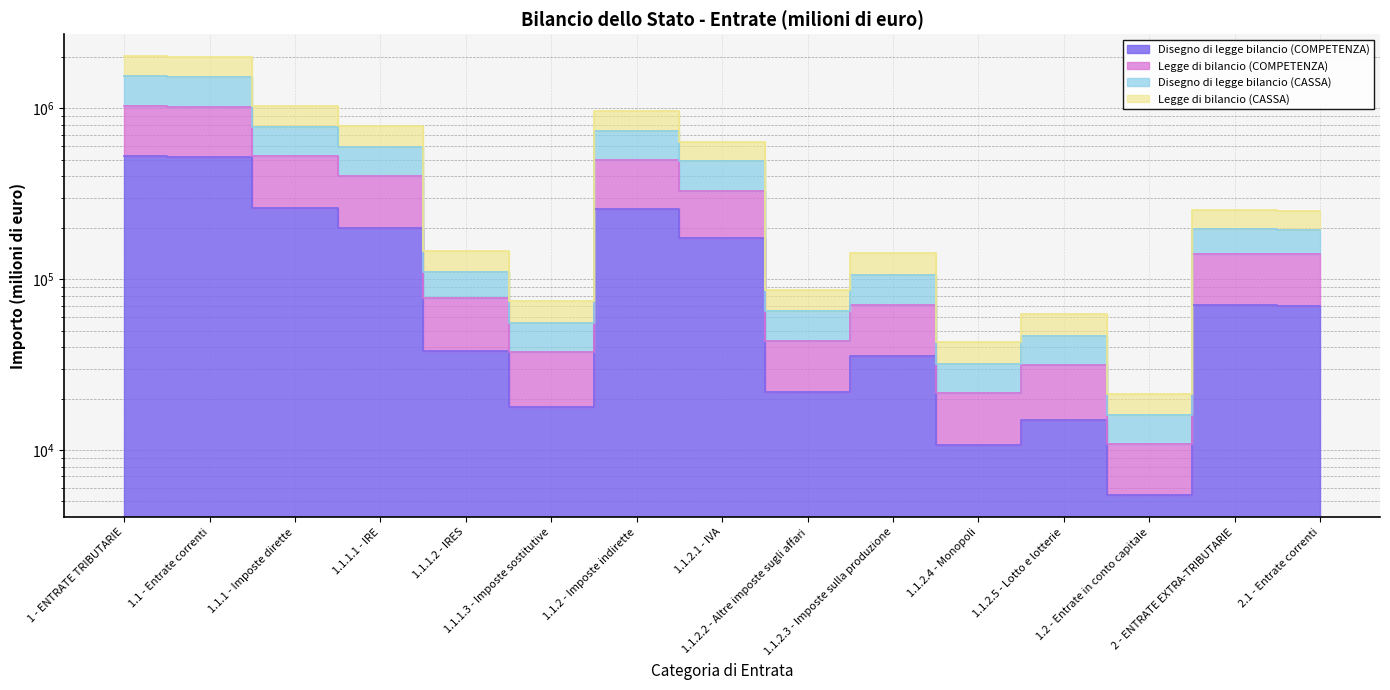

True or false: Disegno di legge bilancio (COMPETENZA) and Disegno di legge bilancio (CASSA) cross at least once.

False